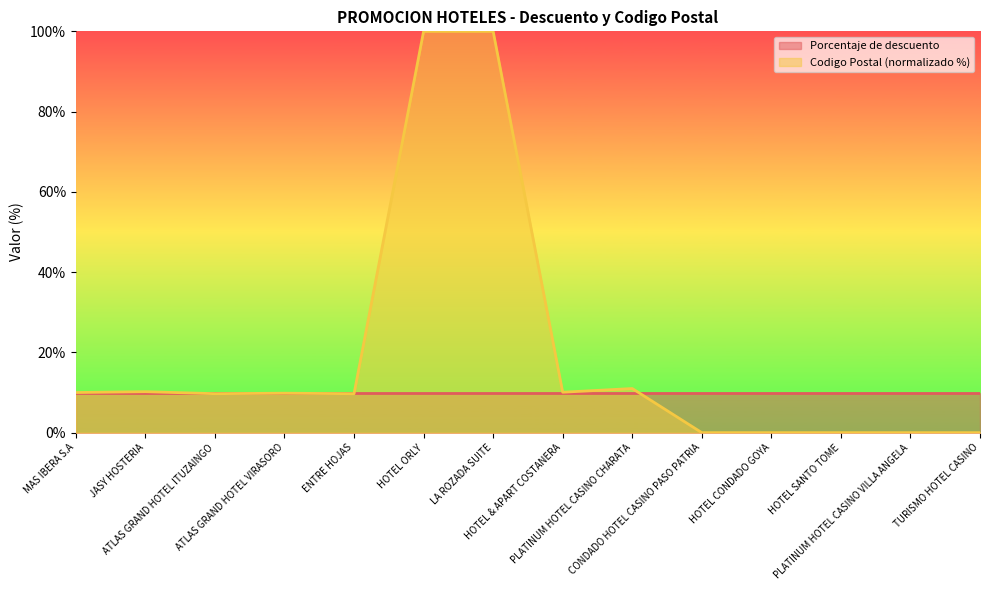

Which has a higher value, LA ROZADA SUITE or PLATINUM HOTEL CASINO VILLA ANGELA?

LA ROZADA SUITE